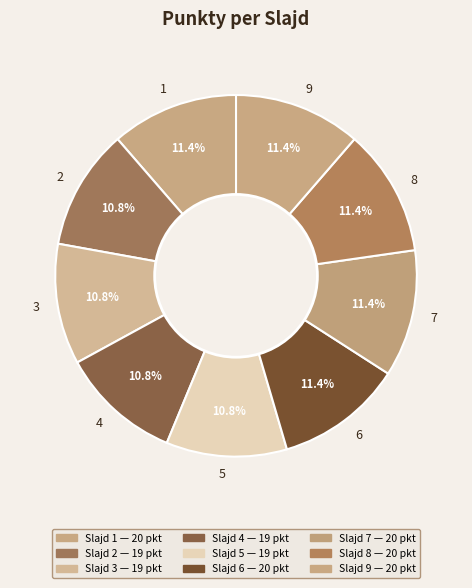

What is the ratio of the value at 7 to the value at 3?

1.1